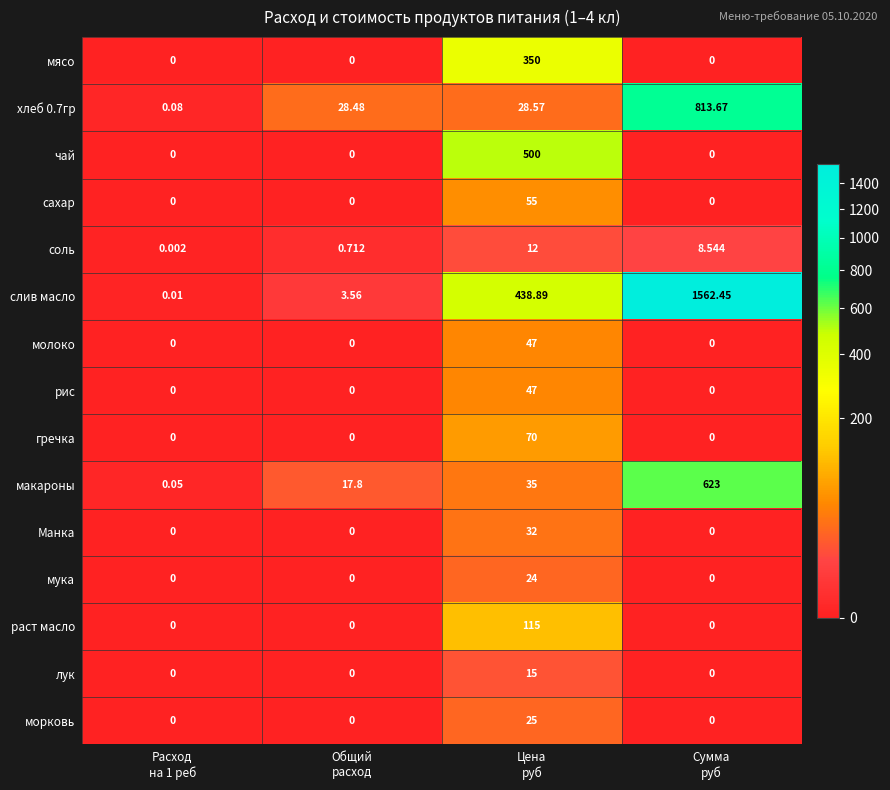

Which series has the largest total across all categories?

слив масло